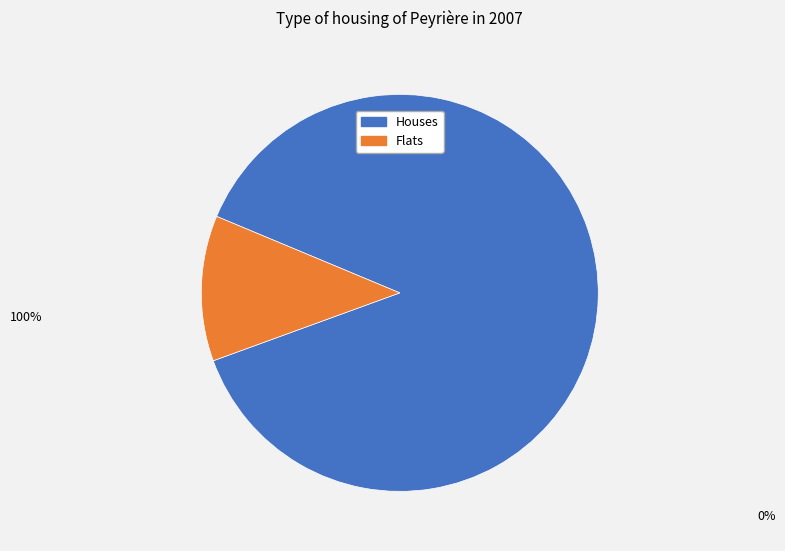

Is there any slice that represents more than half of the pie?

Yes